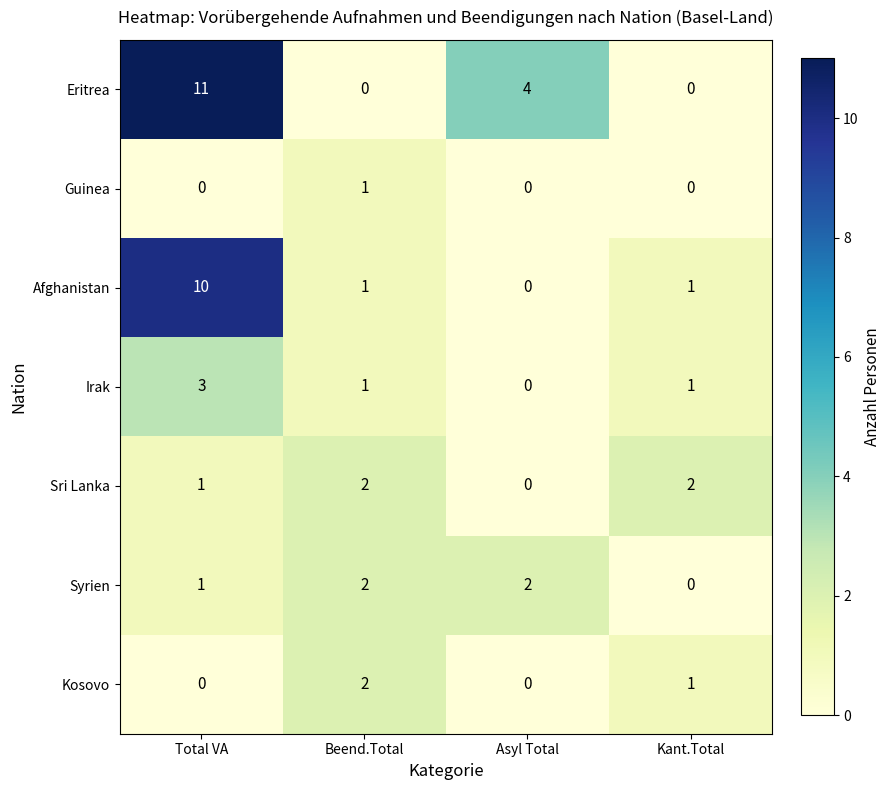

What is the average value of the Afghanistan series?

3